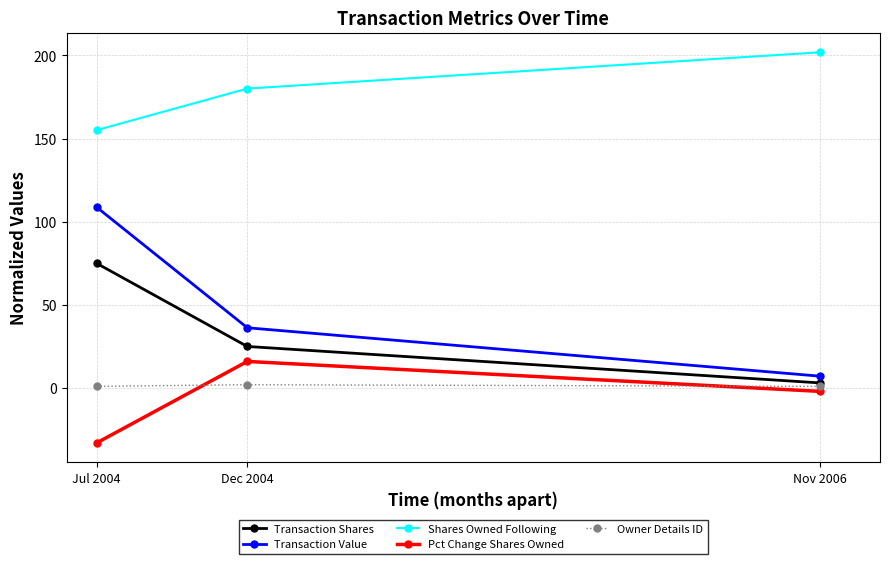

Is it true that Owner Details ID equals 2.0 at Dec 2004?

True